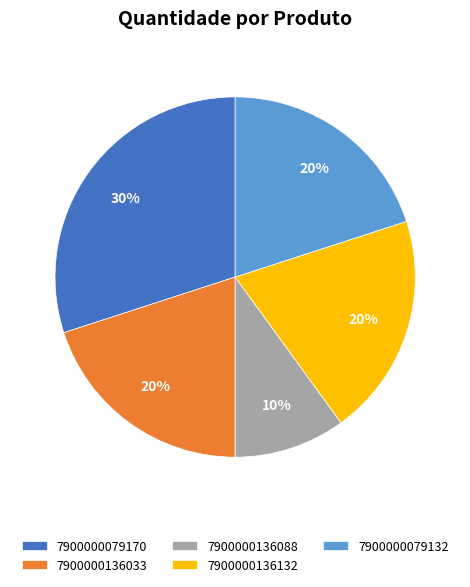

What is the smallest slice in the pie chart?

7900000136088